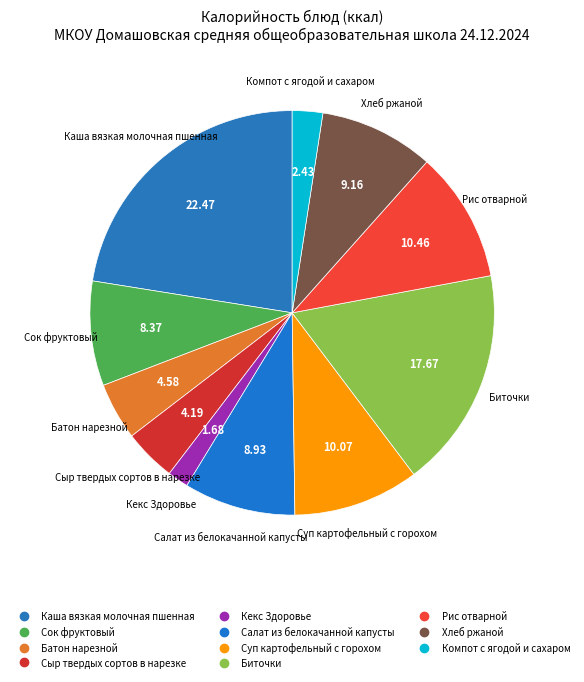

Which category has the biggest portion of the pie?

Каша вязкая молочная пшенная